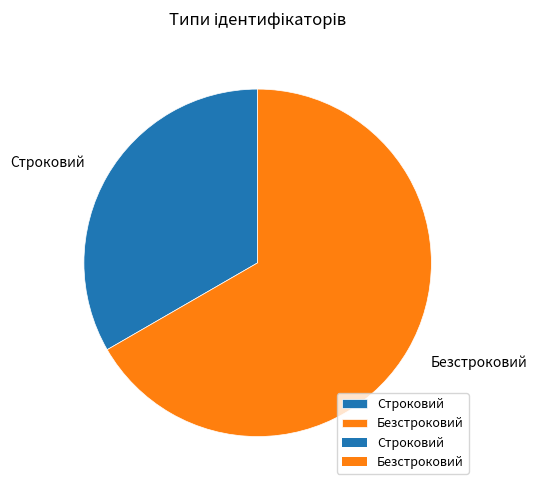

Do Строковий and Безстроковий together represent more than half of the pie?

Yes